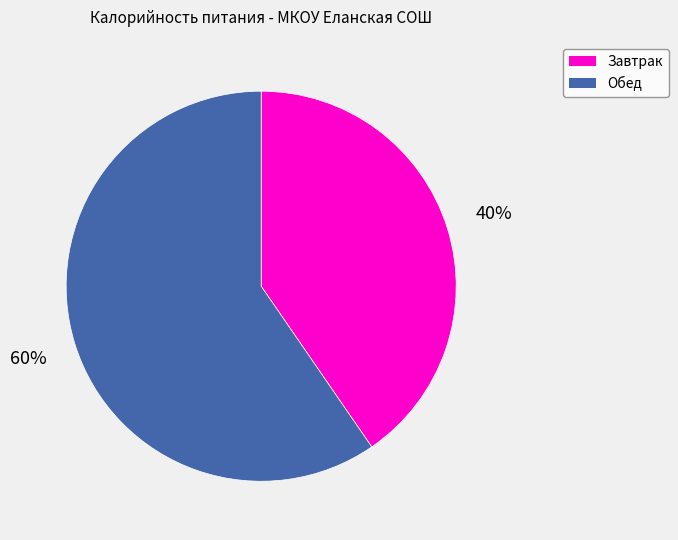

How many segments does this pie chart have?

2